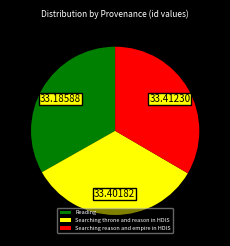

Is the sum of Reading and Searching throne and reason in HDIS greater than half?

Yes